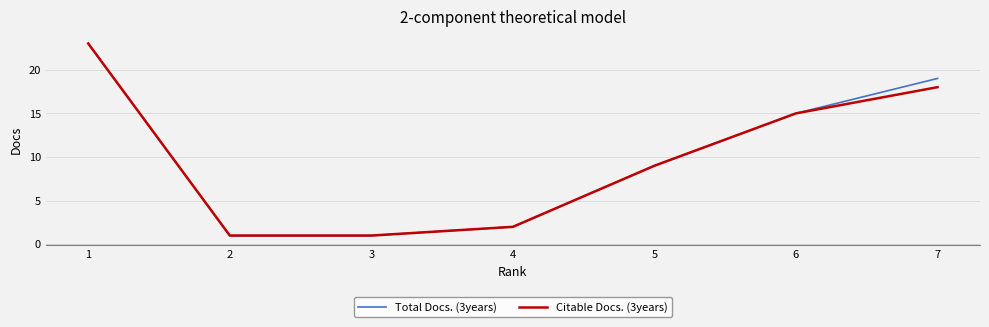

What is the sum of the Citable Docs. (3years) values at 7 and 6?

33